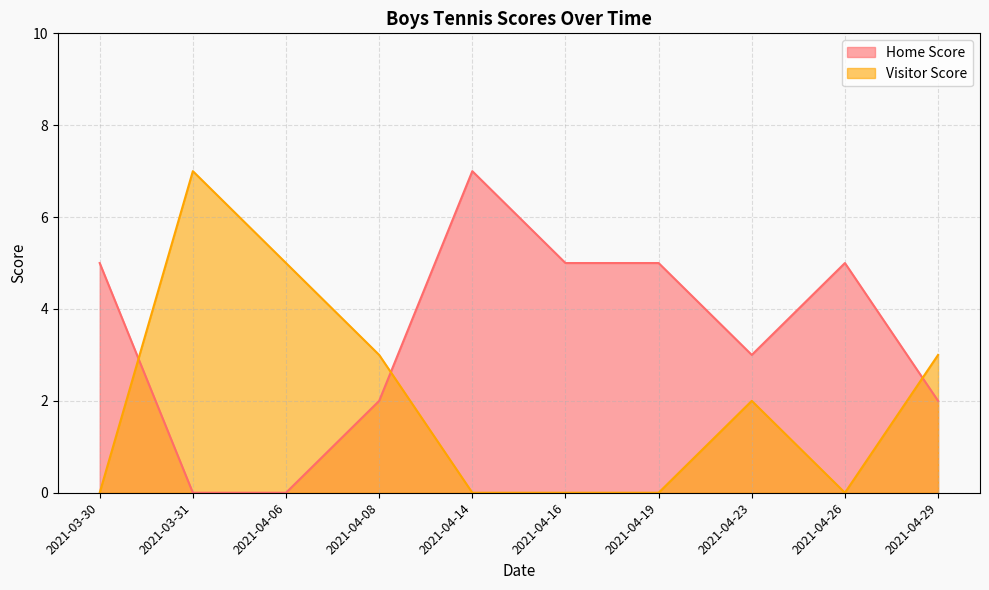

At which label is Visitor Score closest to 3?

2021-04-08